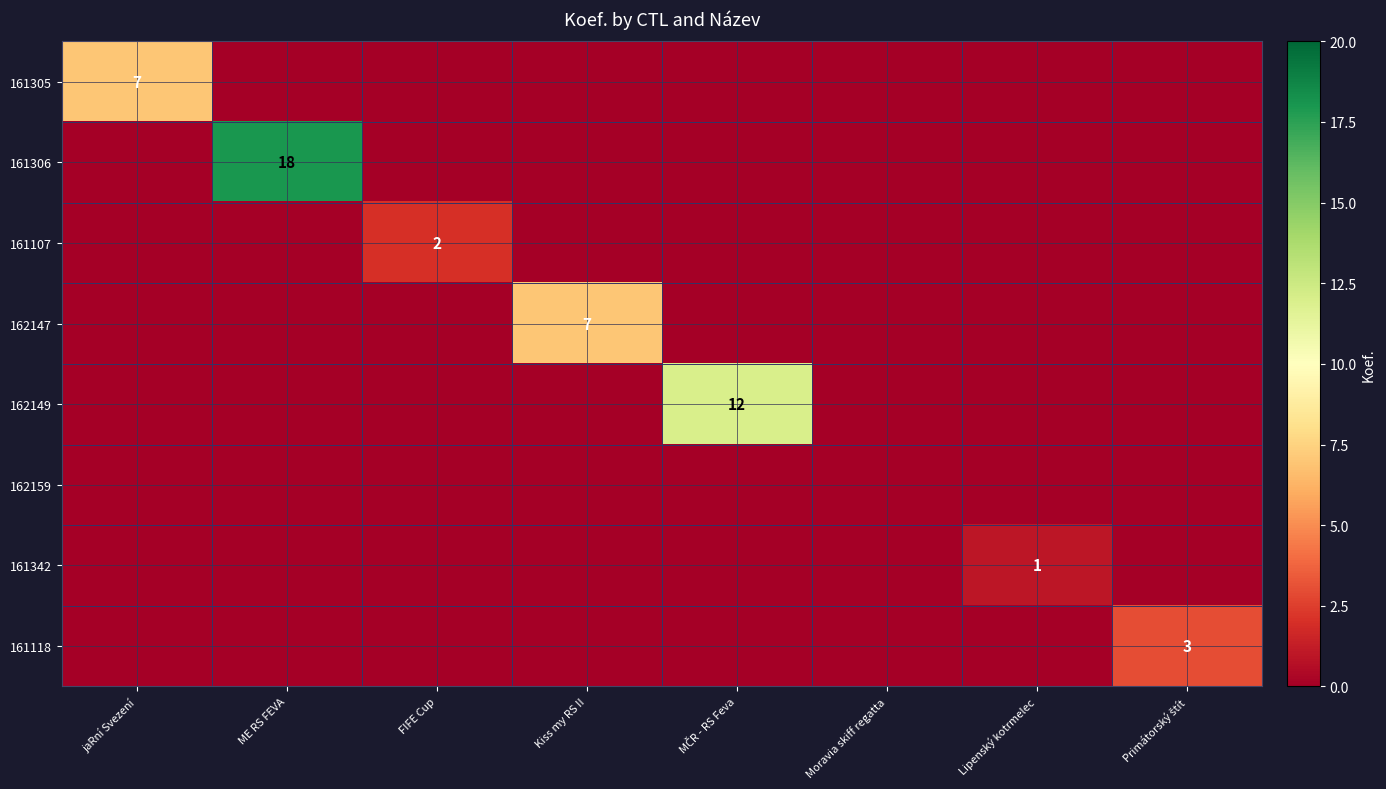

Which has a higher value, Kiss my RS II or jaRní Svezení?

jaRní Svezení